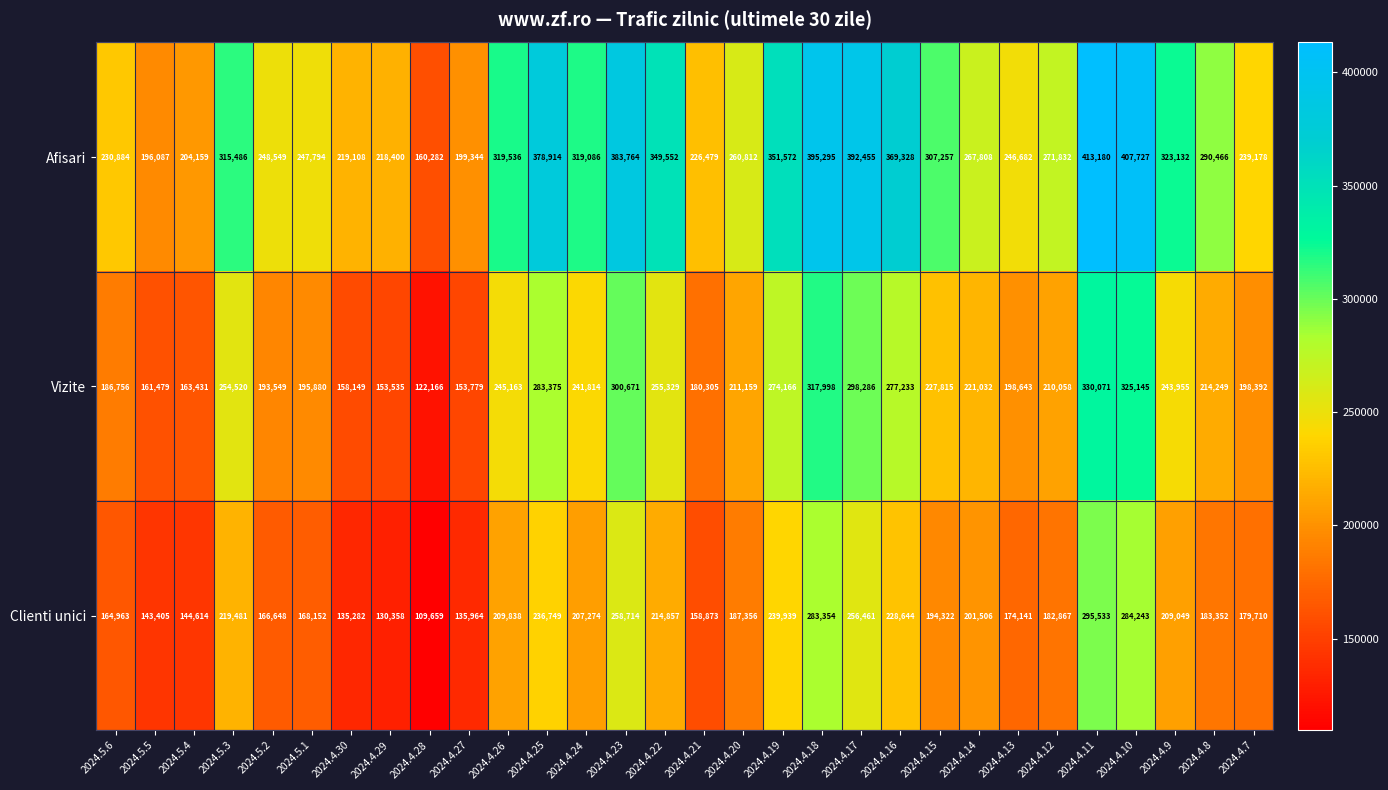

The value of Afisari at 2024.4.11 is 606548. True or false?

False